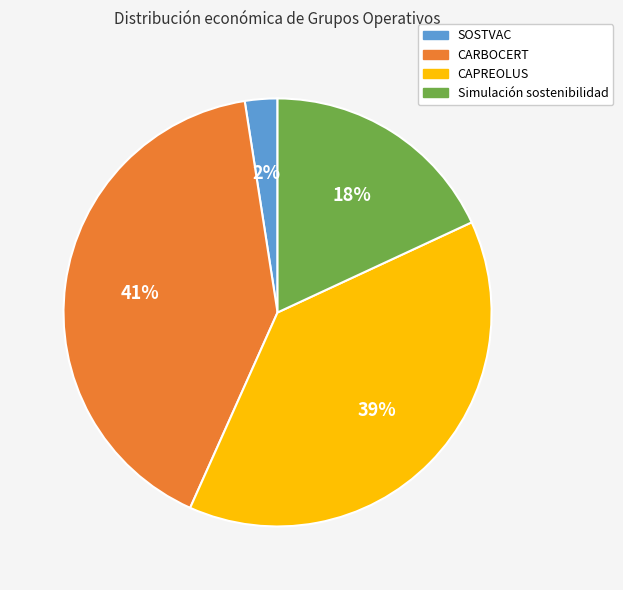

To the nearest percent, what percentage of the pie is CAPREOLUS?

39%